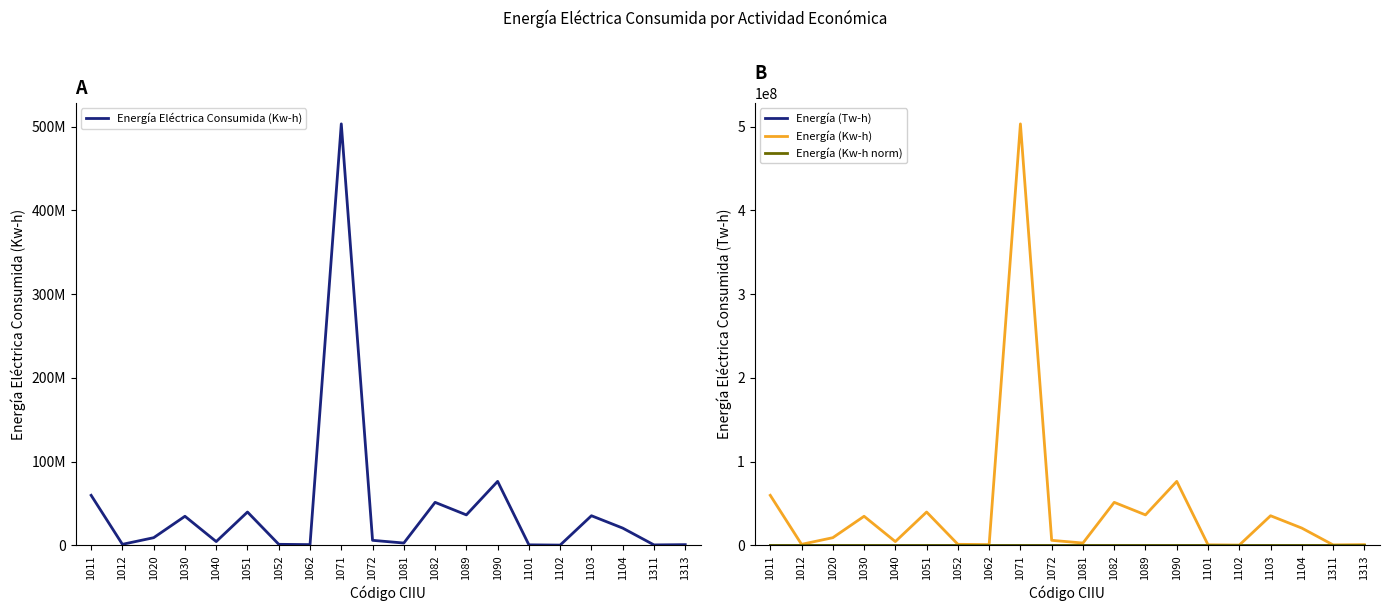

At which category does Kw-h normalized (olive) reach its first local peak?

1030